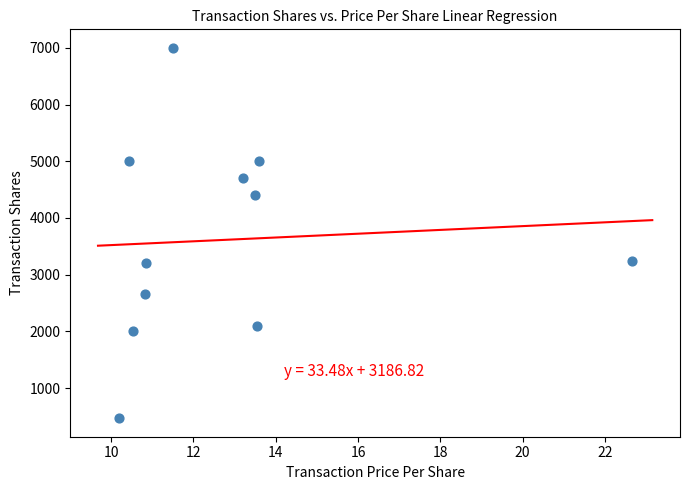

What is the average Y value?

3615